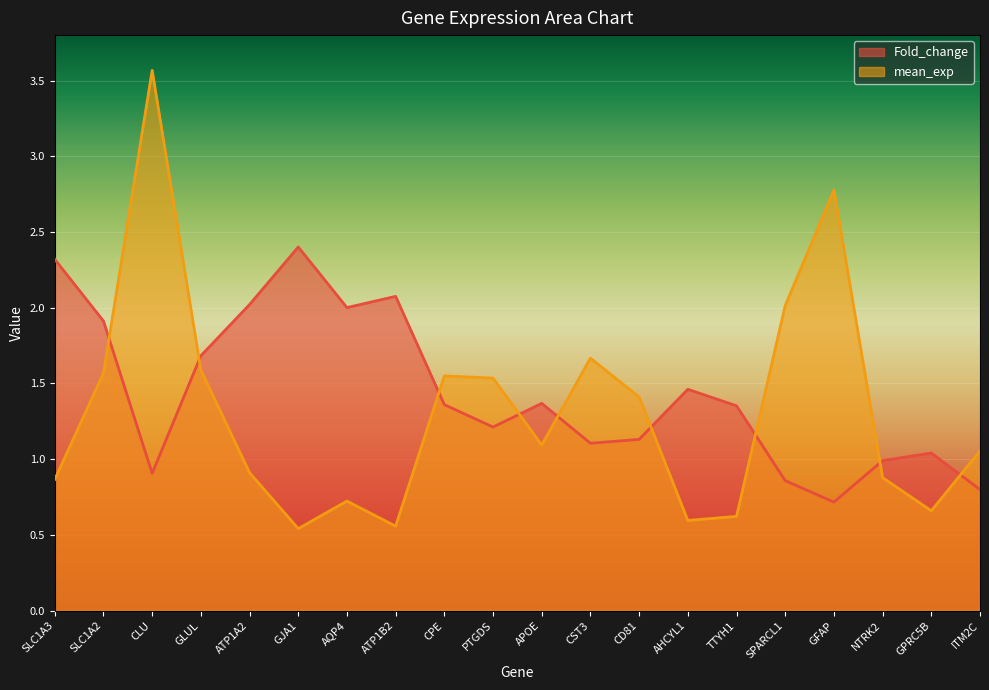

What is the value of the Fold_change point at the 20th from the left?

0.8